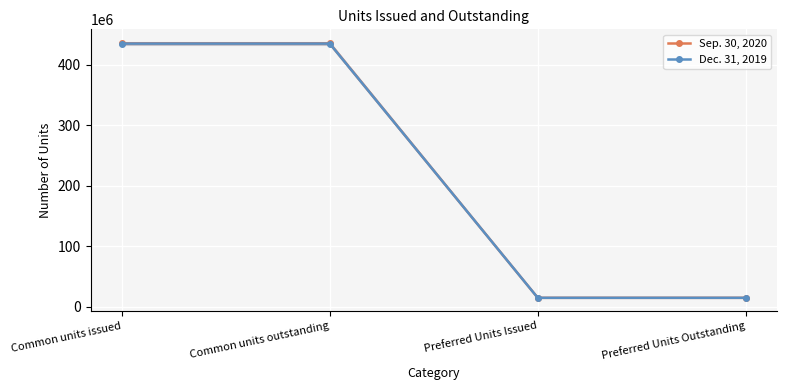

Which series changed the most between Common units issued and Preferred Units Outstanding?

Sep. 30, 2020